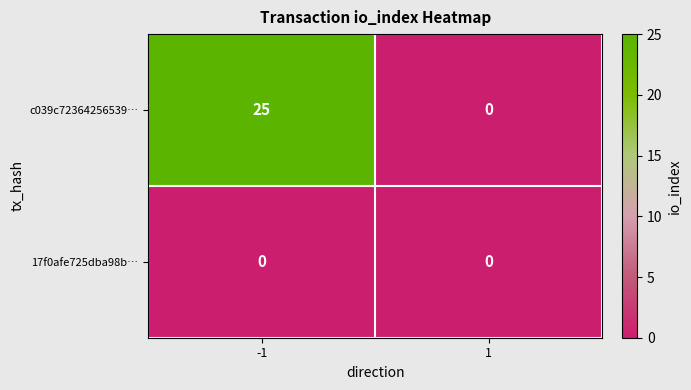

Reading left to right, what are all the values shown in this chart?

c039c72364256539…: 25	0
17f0afe725dba98b…: 0	0